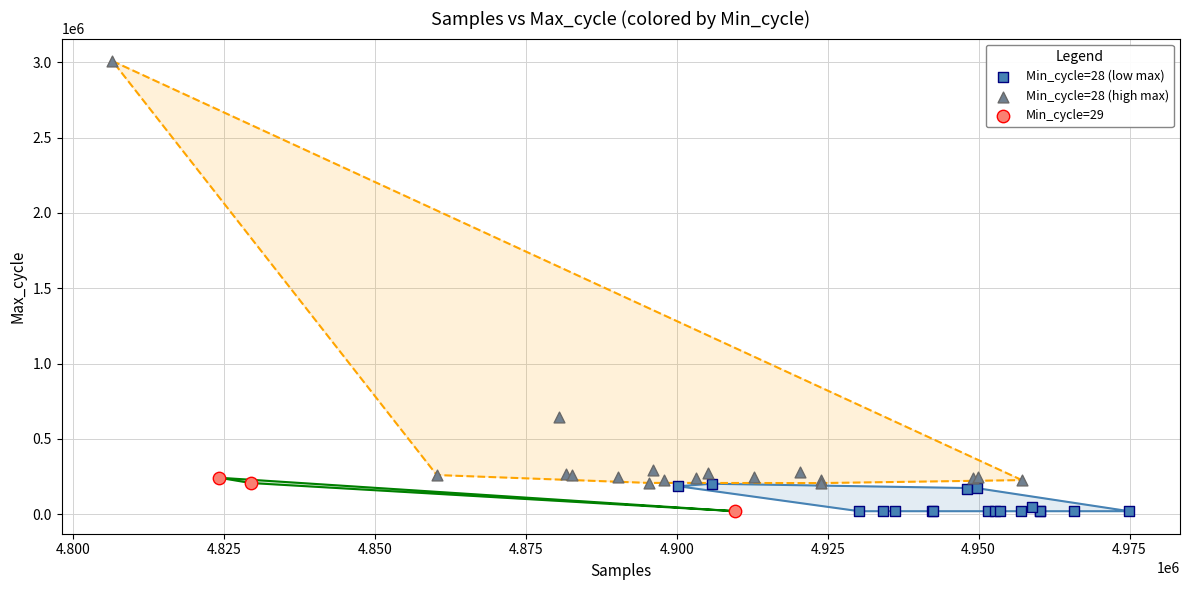

Which series has the widest spread of Y values?

Min_cycle=28 (high max)